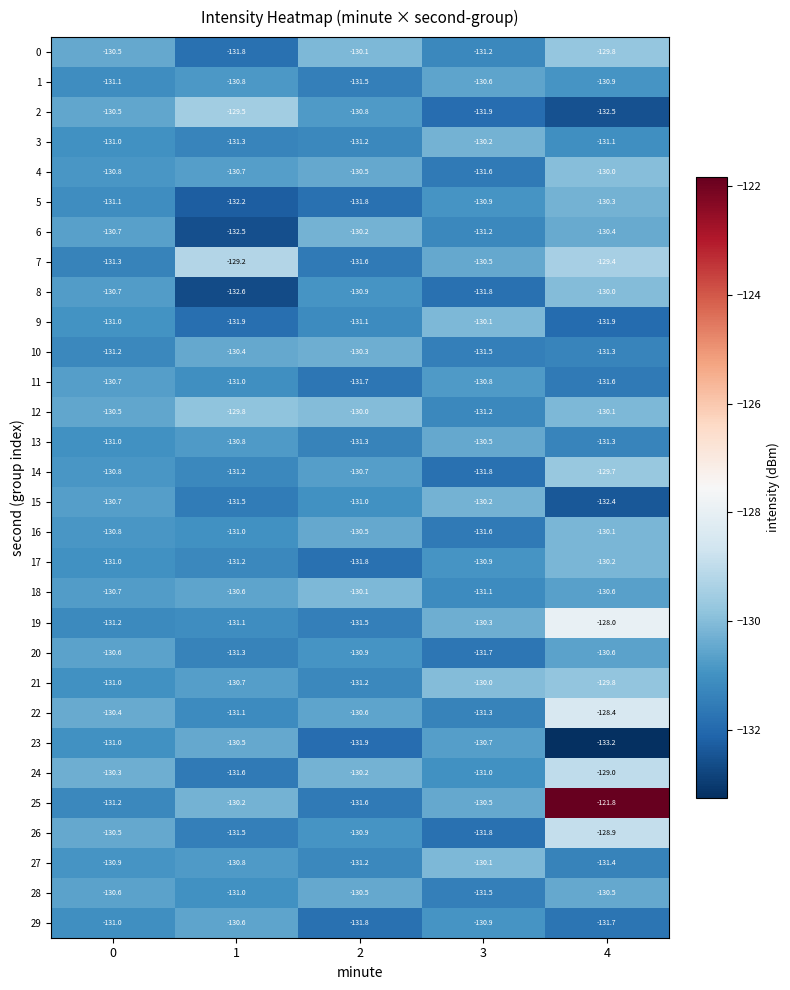

Which series has the largest total across all categories?

25